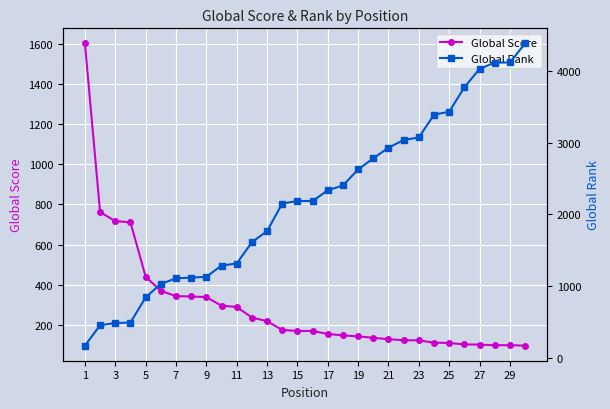

The value of Global Score at 9 is 338. True or false?

True